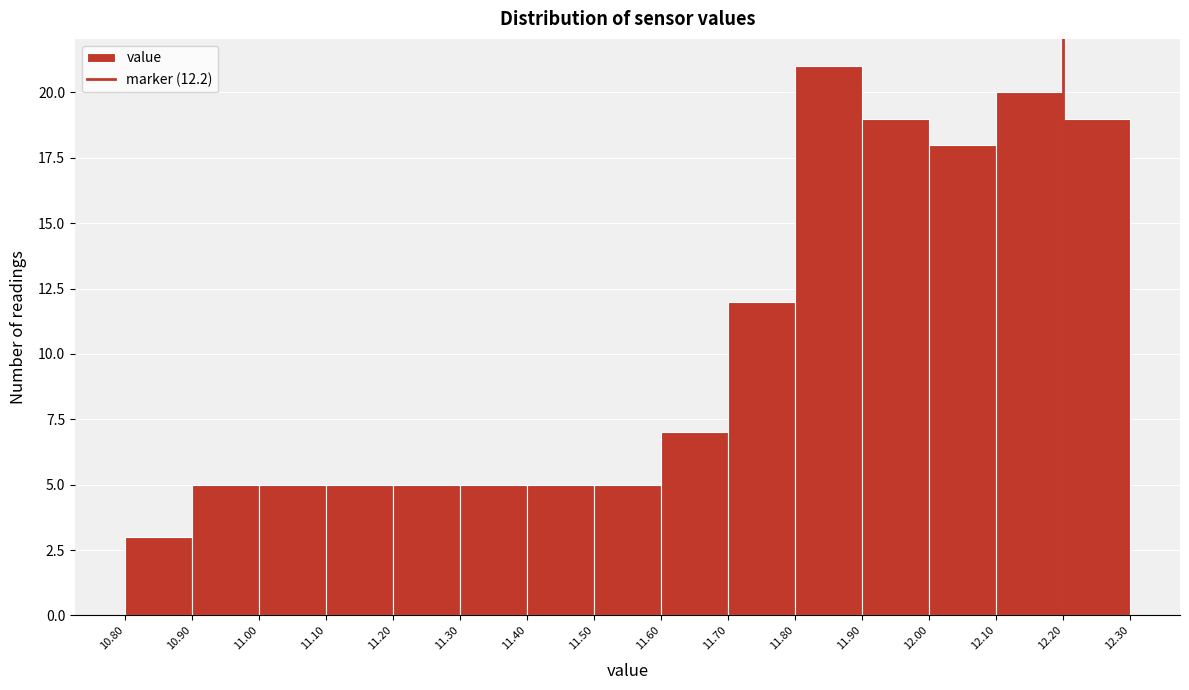

Reading left to right, list every bar in this chart as the range it spans on the x-axis followed by its height. The values are not printed on the chart, so give them approximately, as read against the axis.

10.80 to 10.90: 3
10.90 to 11.00: 5
11.00 to 11.10: 5
11.10 to 11.20: 5
11.20 to 11.30: 5
11.30 to 11.40: 5
11.40 to 11.50: 5
11.50 to 11.60: 5
11.60 to 11.70: 7
11.70 to 11.80: 12
11.80 to 11.90: 21
11.90 to 12.00: 19
12.00 to 12.10: 18
12.10 to 12.20: 20
12.20 to 12.30: 19